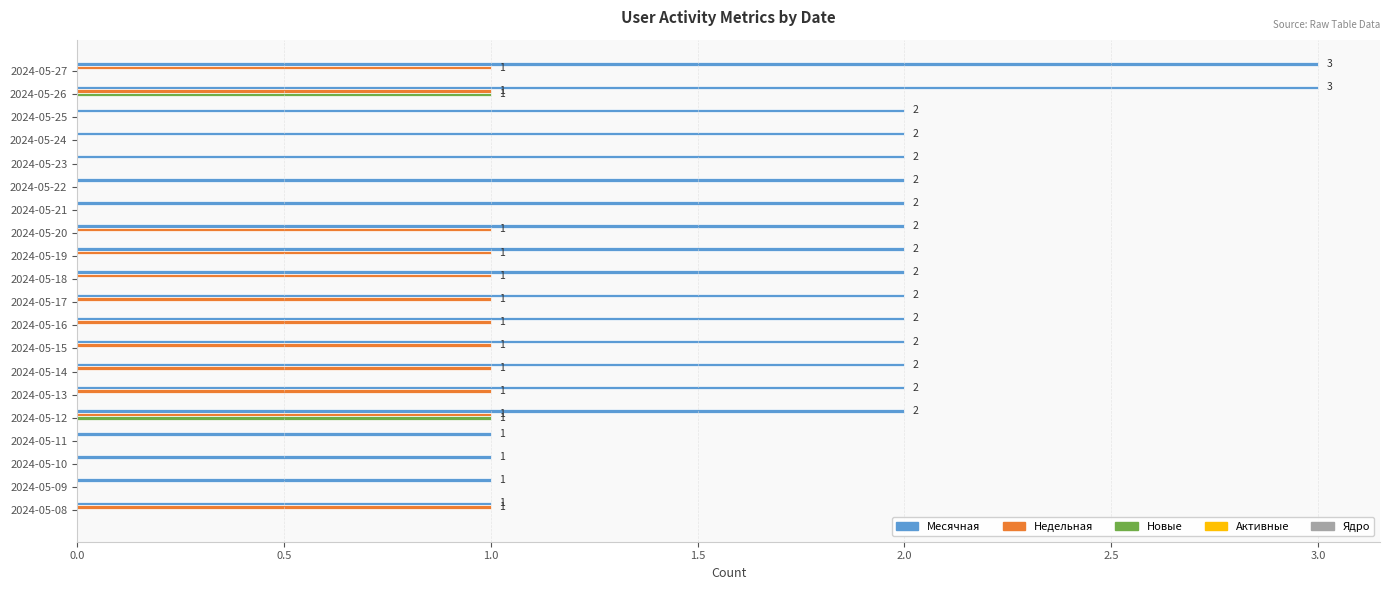

At which category is the sum across all series the highest?

2024-05-26